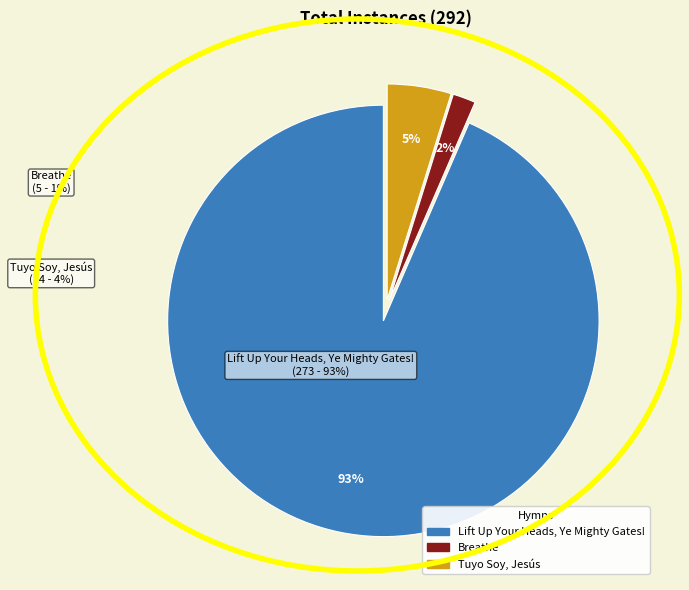

Does any single category account for the majority?

Yes